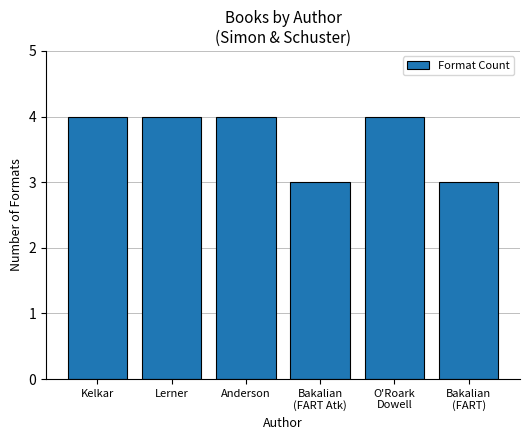

Count the number of data series in this chart.

1